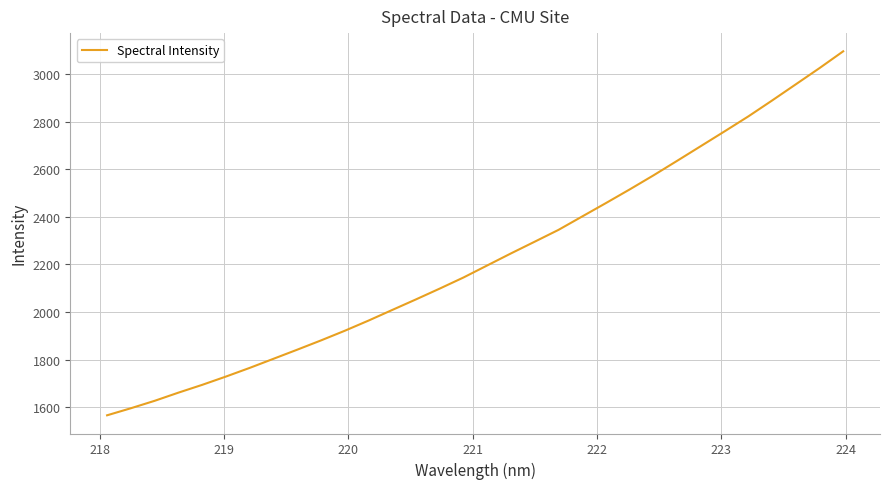

What is the smallest value displayed?

1565.5